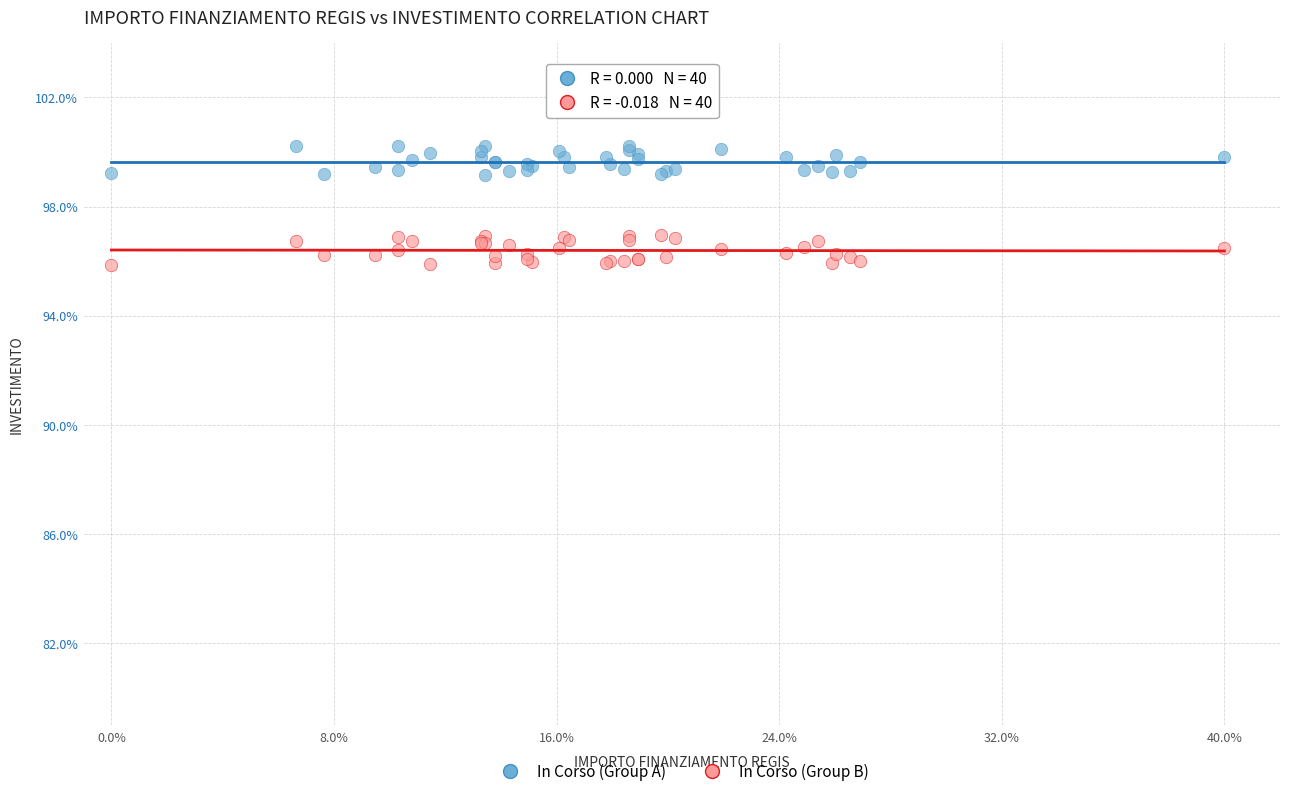

What are all the series names shown in the legend?

In Corso (Group A), In Corso (Group B)